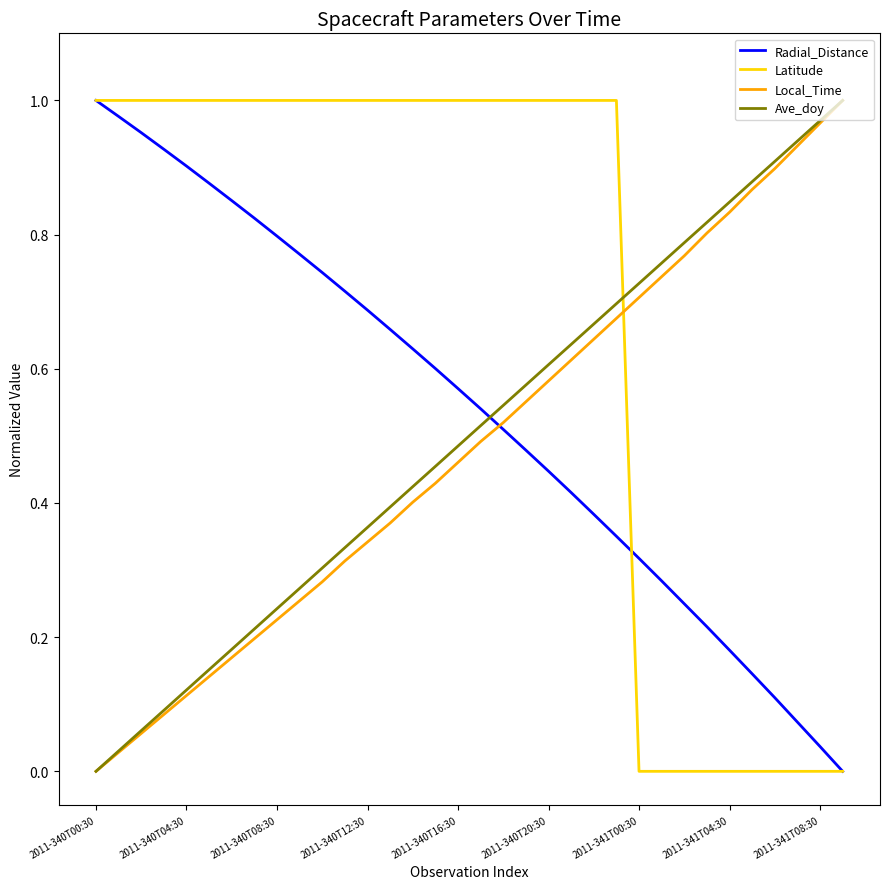

Which series has the largest total across all categories?

Latitude